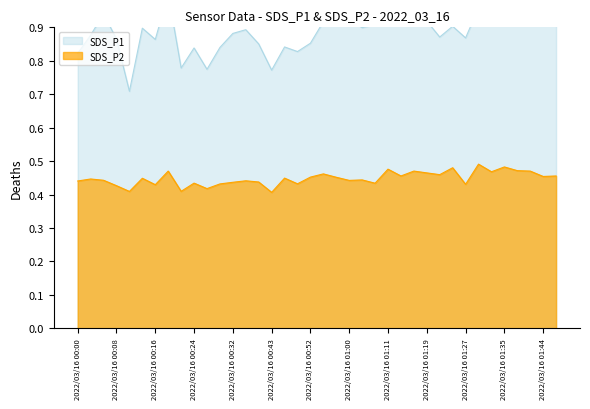

Where is SDS_P1 nearest to the value 0?

2022/03/16 00:11